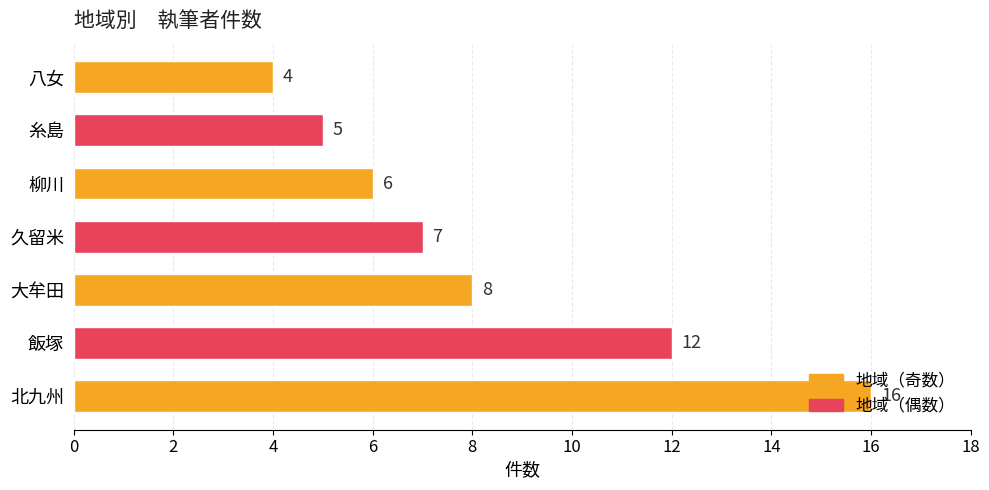

What is the difference between the second highest and minimum values?

8